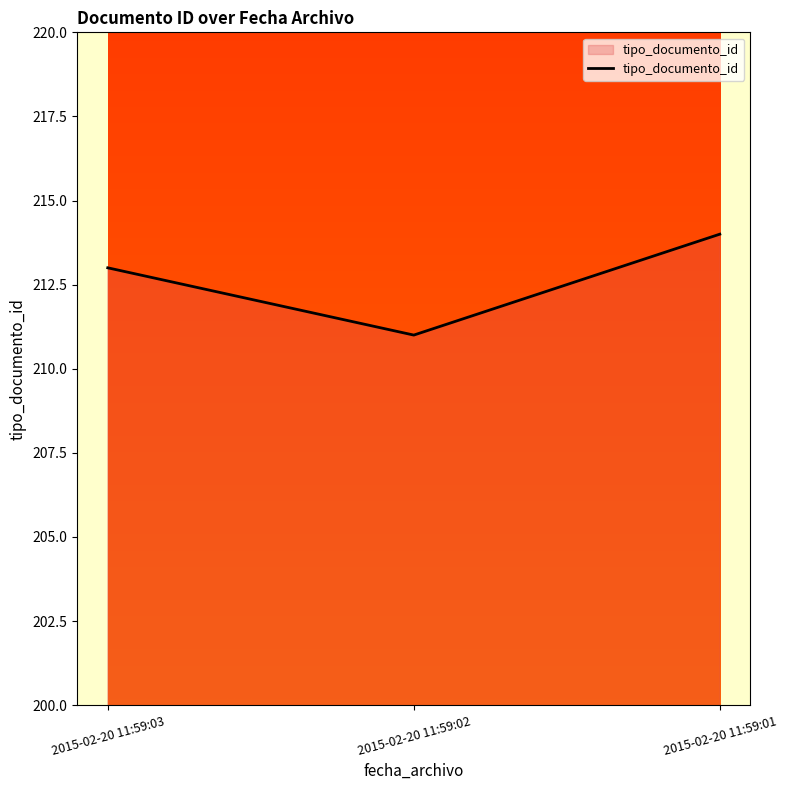

Rank the categories by value from highest to lowest.

2015-02-20 11:59:01, 2015-02-20 11:59:03, 2015-02-20 11:59:02